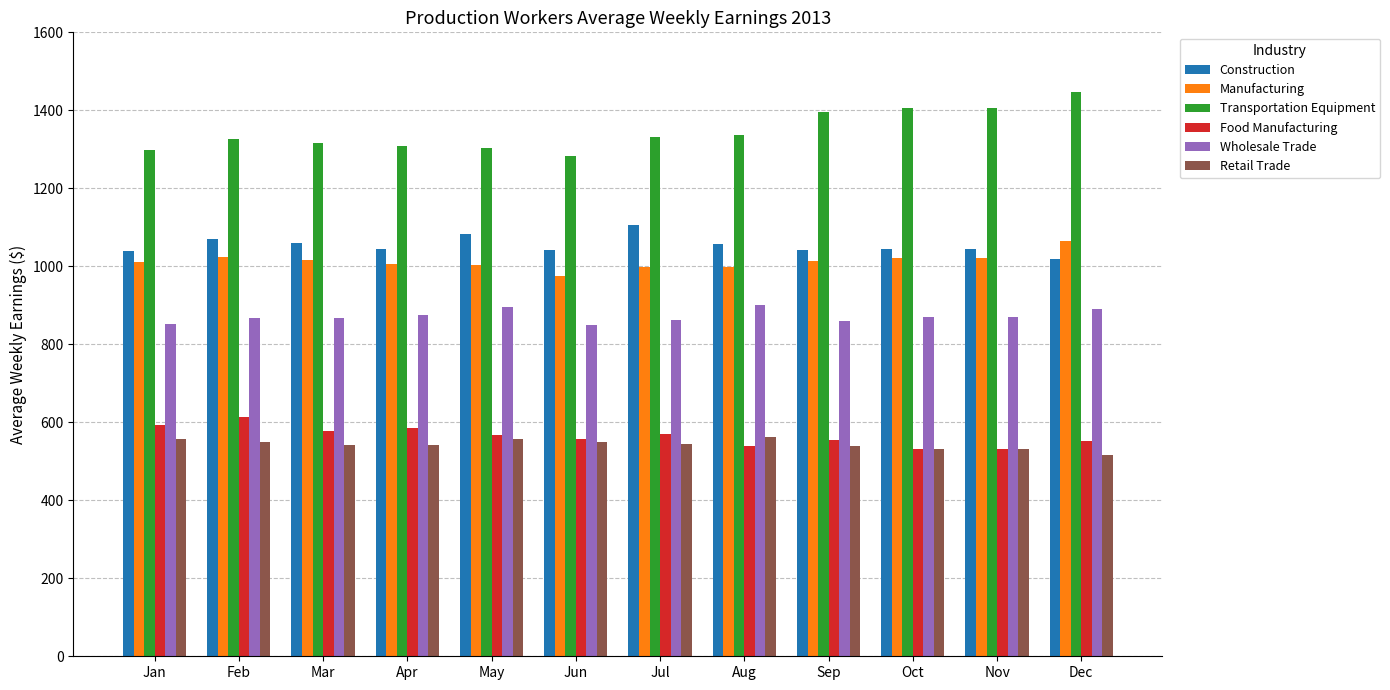

What value does the Retail Trade series have at Nov?

530.7